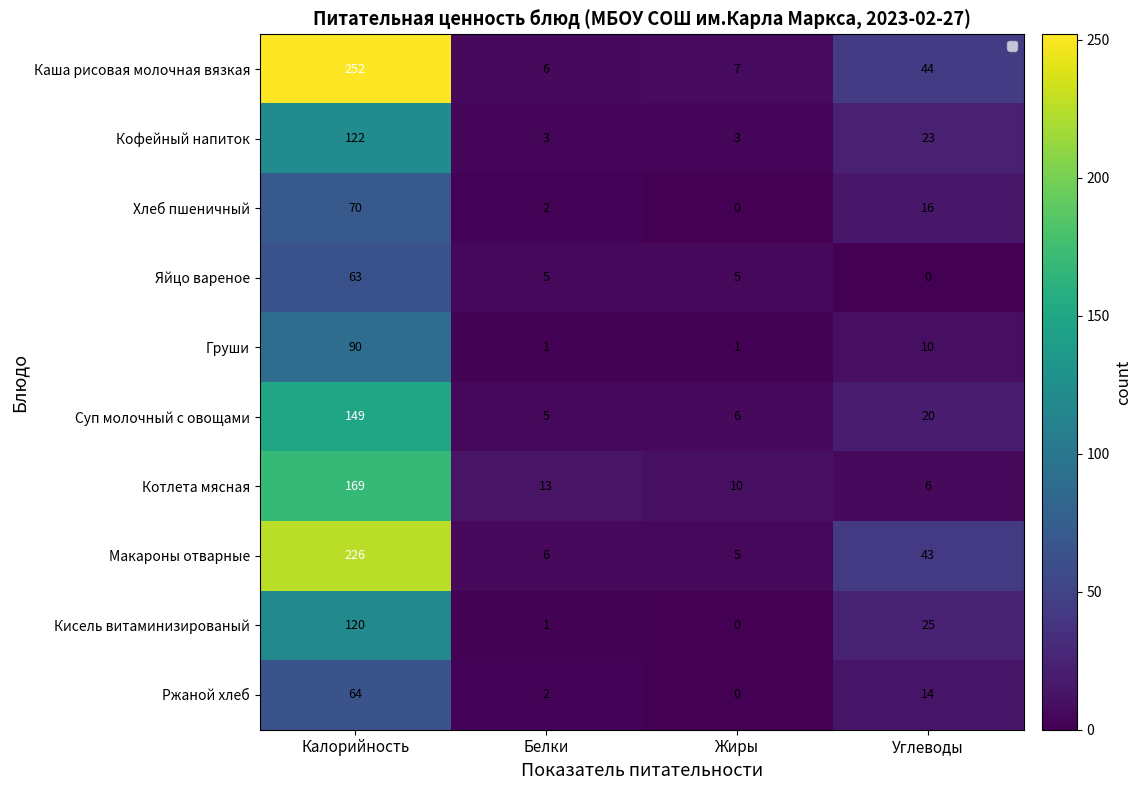

Which series has the largest range (max minus min)?

Каша рисовая молочная вязкая